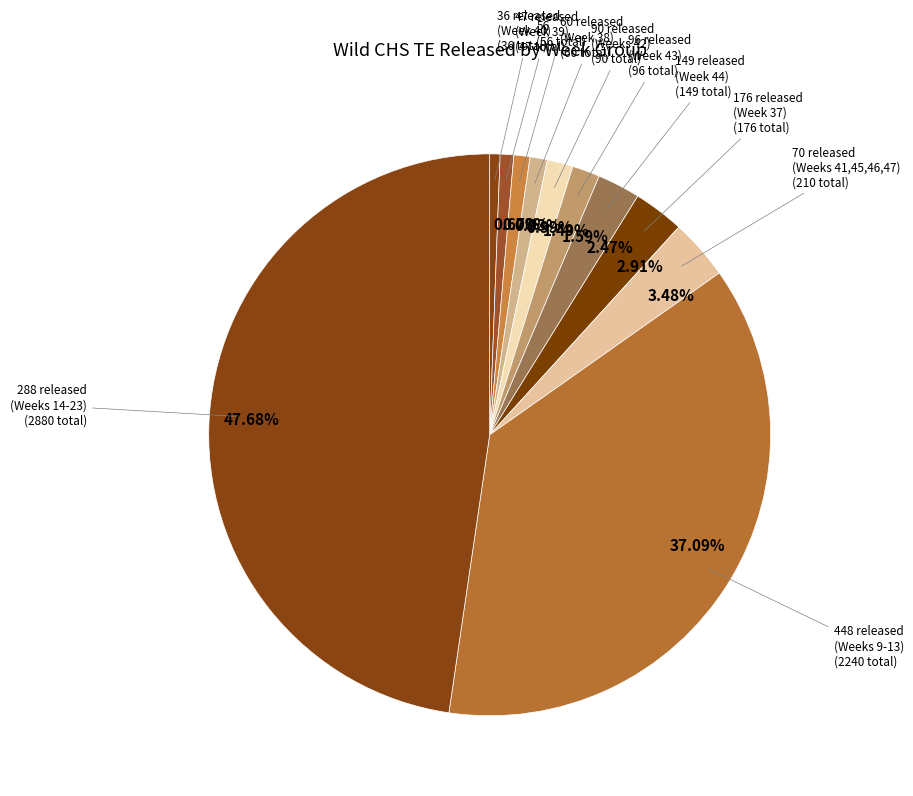

Is 0.78% the majority of the pie?

No